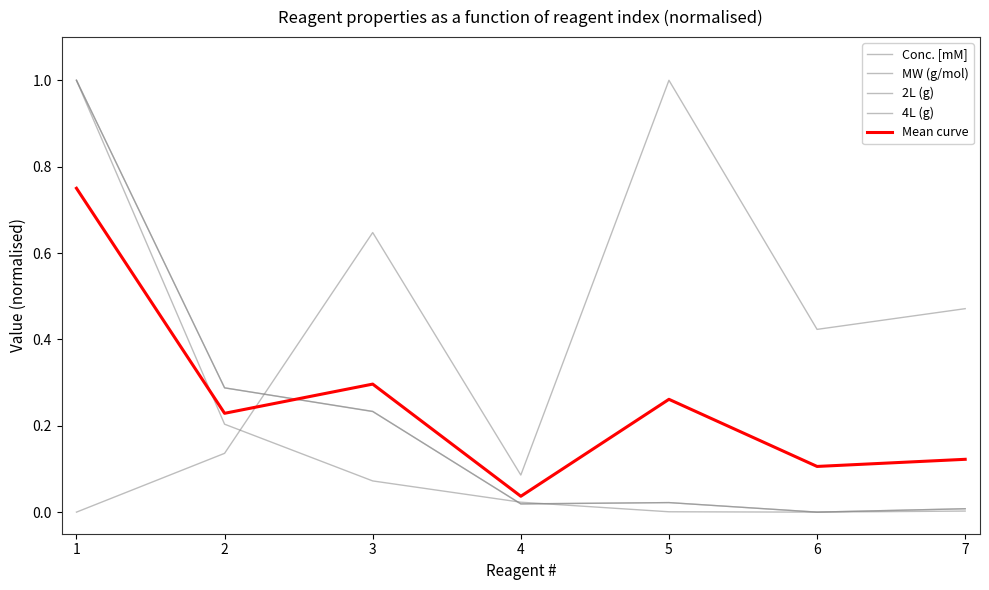

Is the value of 2L (g) at 7 greater than the value of MW (g/mol) at 5?

No